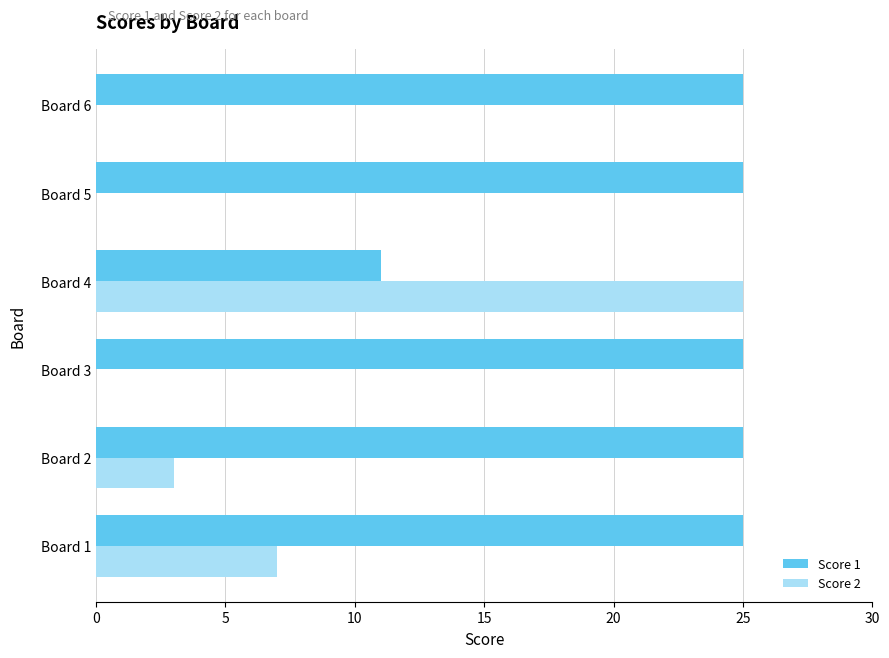

What is the highest value of the Score 2 series?

25